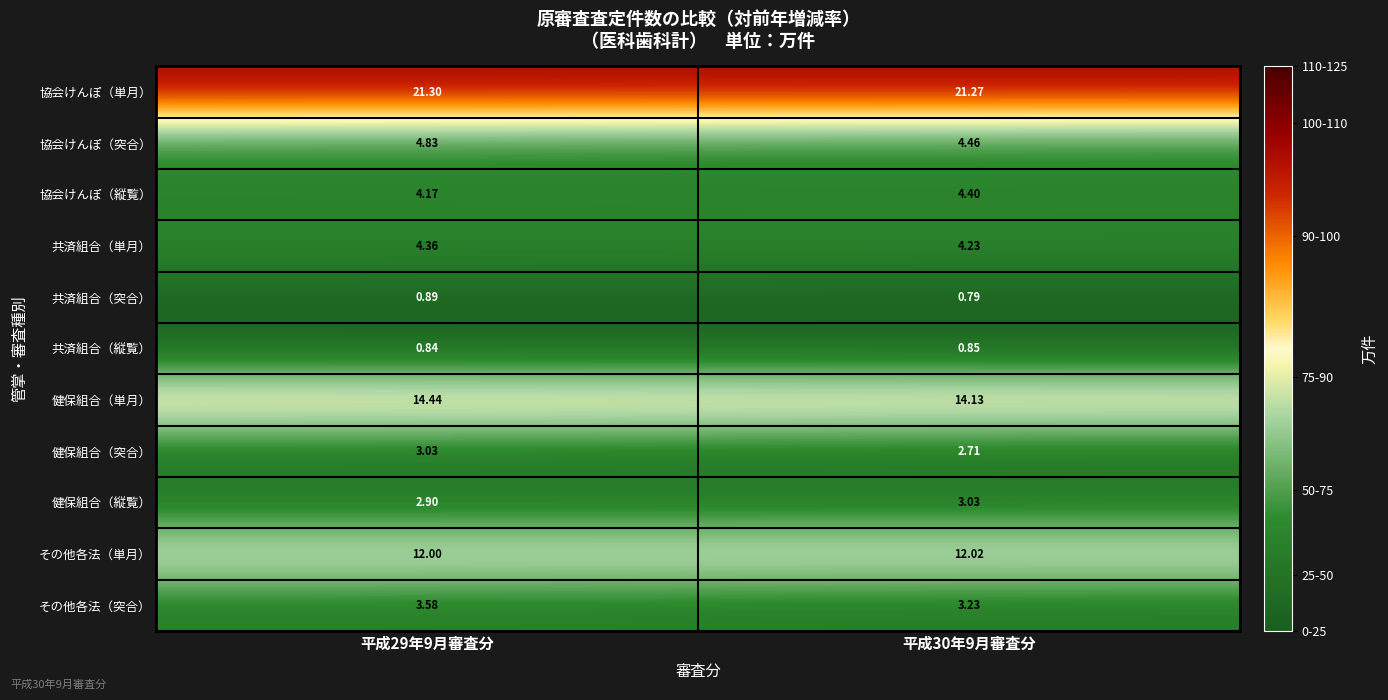

What is the total value across all series at 平成29年9月審査分?

72.3